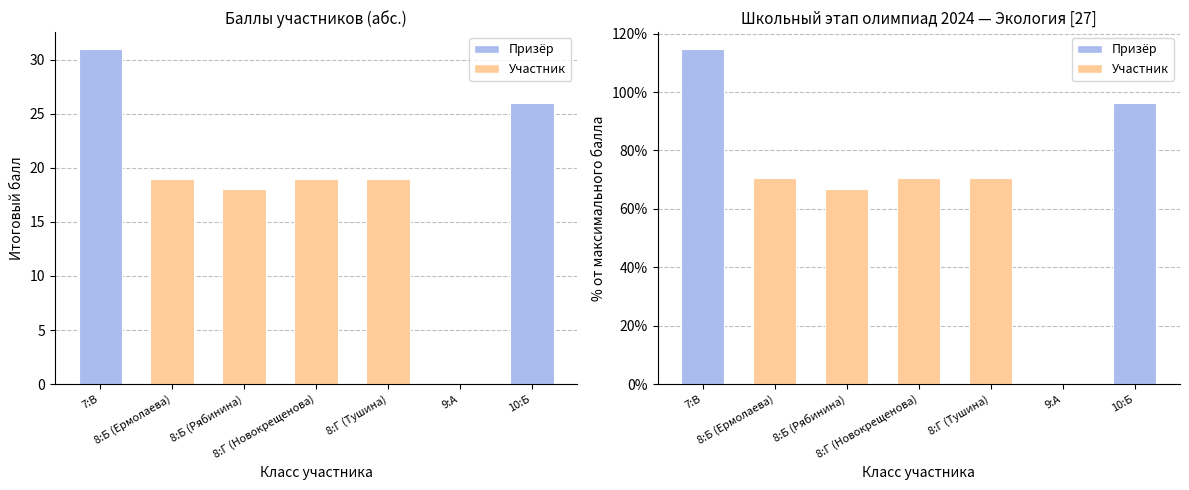

The value of Итоговый балл at 9:А is 16.7. True or false?

False